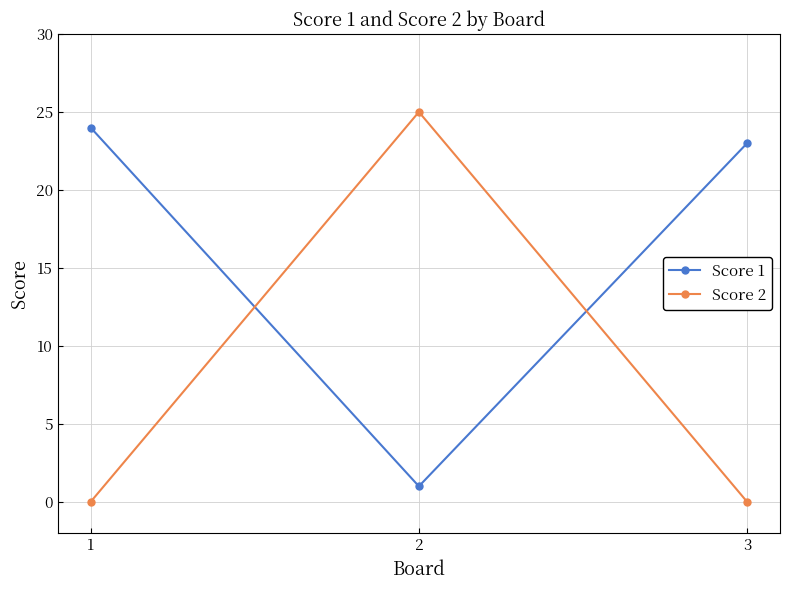

How many lines are shown in the chart?

2